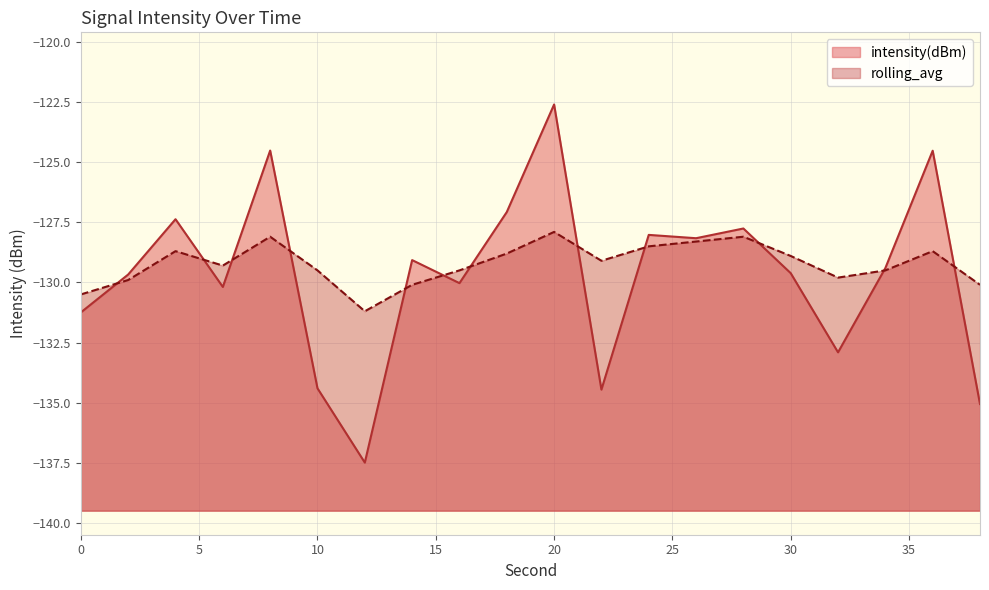

What is the sum of all rolling_avg values?

-2584.5